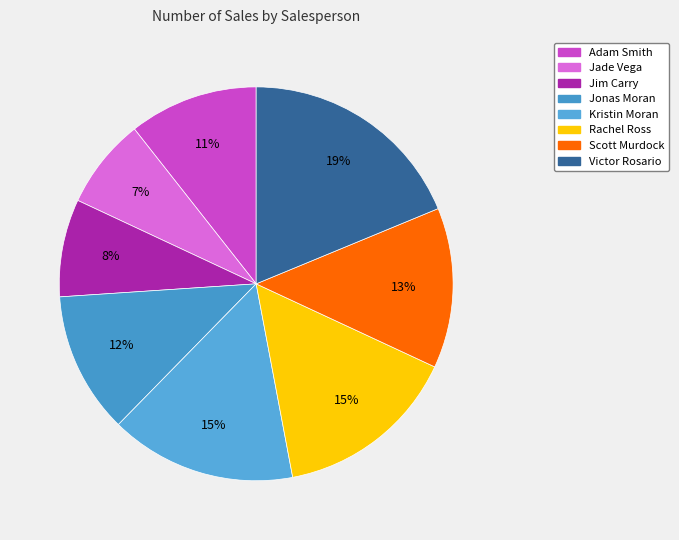

Count the number of slices in the pie.

8